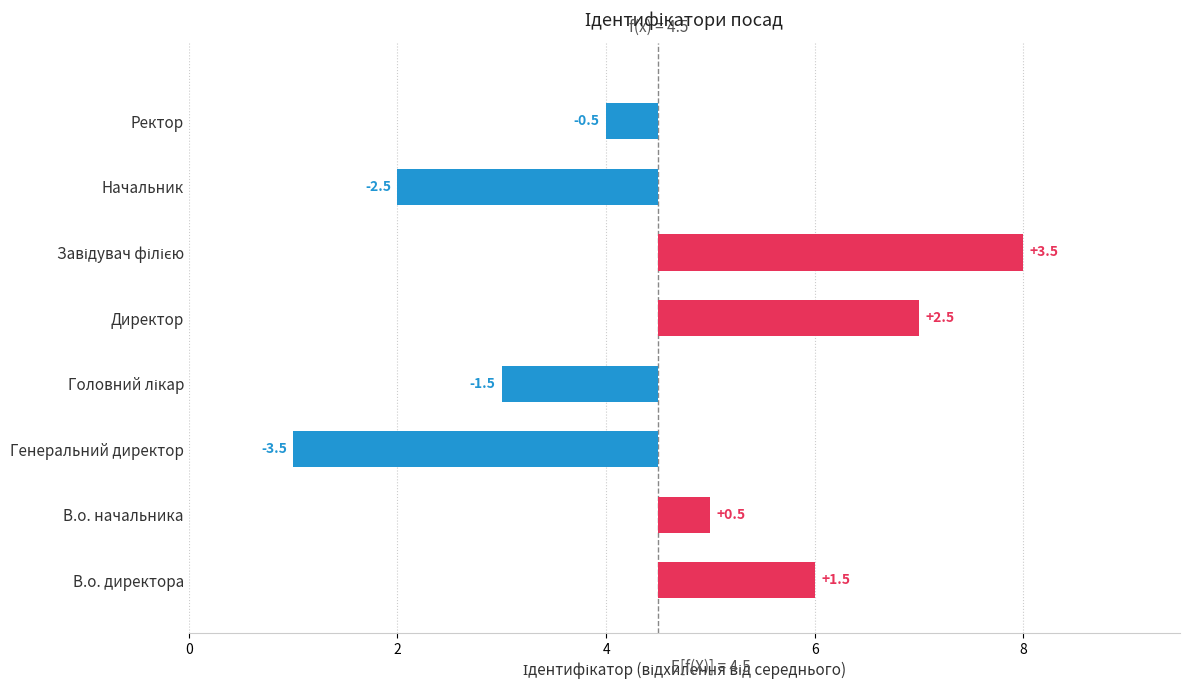

What is the greatest value displayed?

3.5